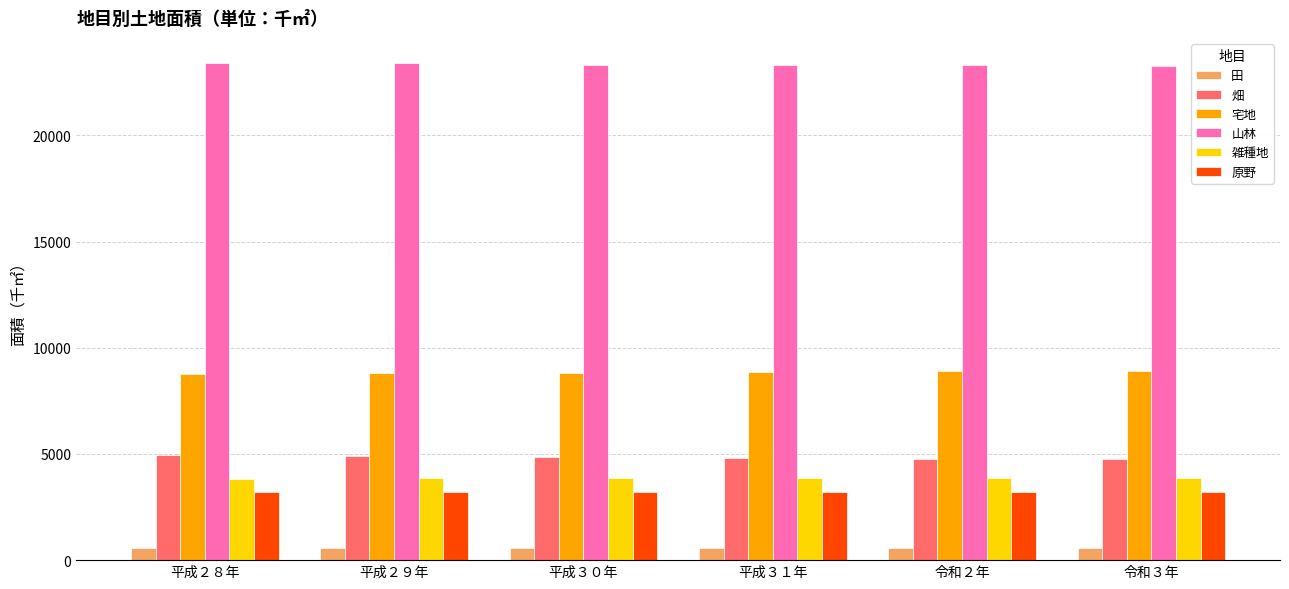

Does the chart contain stacked bars?

No